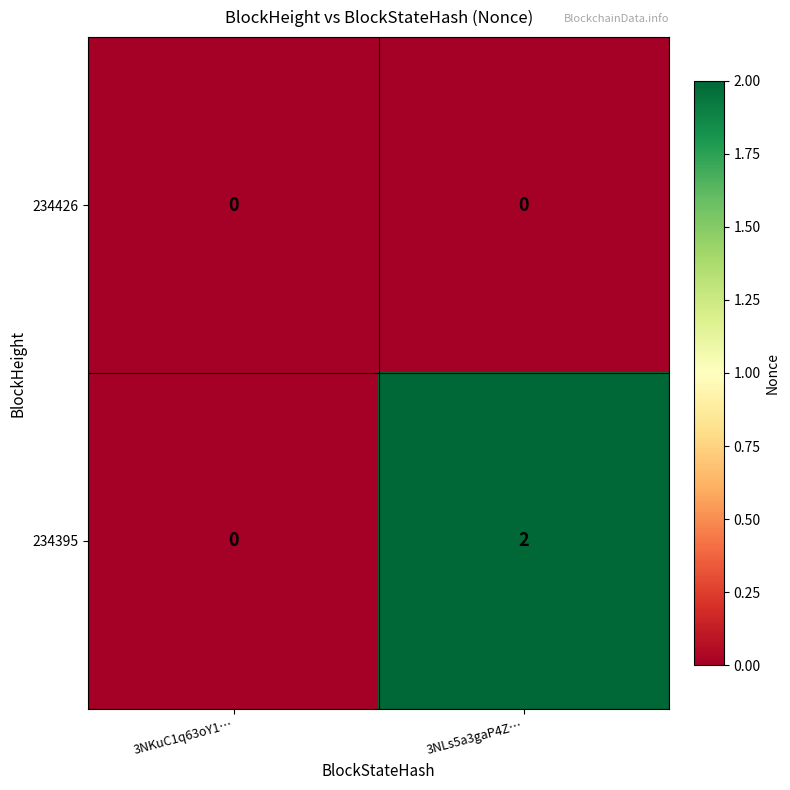

At which category does the chart reach its peak across all series?

3NLs5a3gaP4Z…